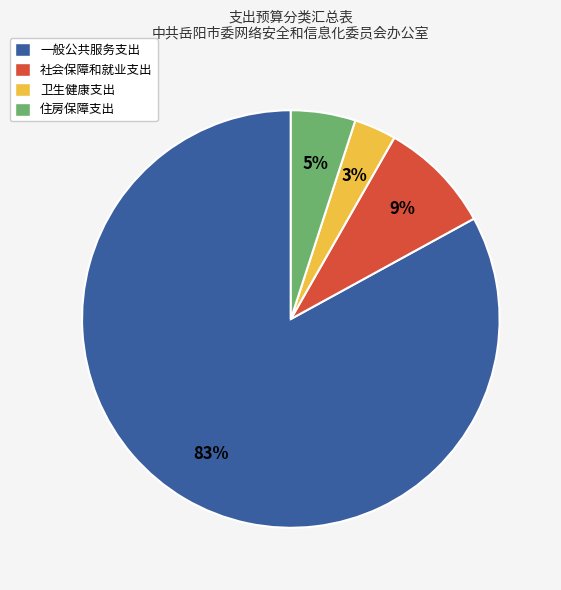

Which category accounts for the majority?

一般公共服务支出